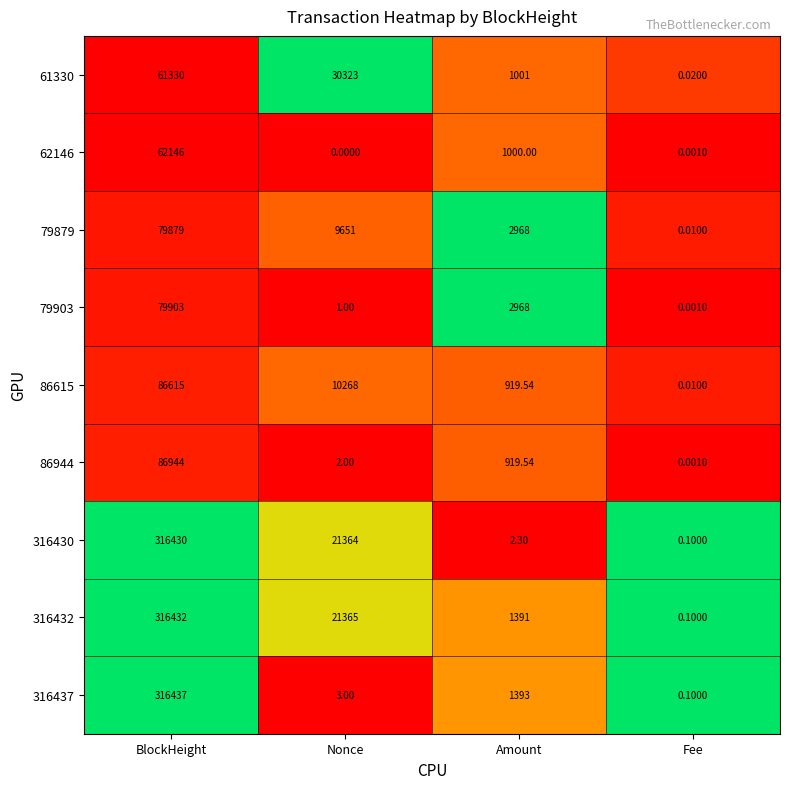

Rank the categories by 61330 value from highest to lowest.

BlockHeight, Nonce, Amount, Fee